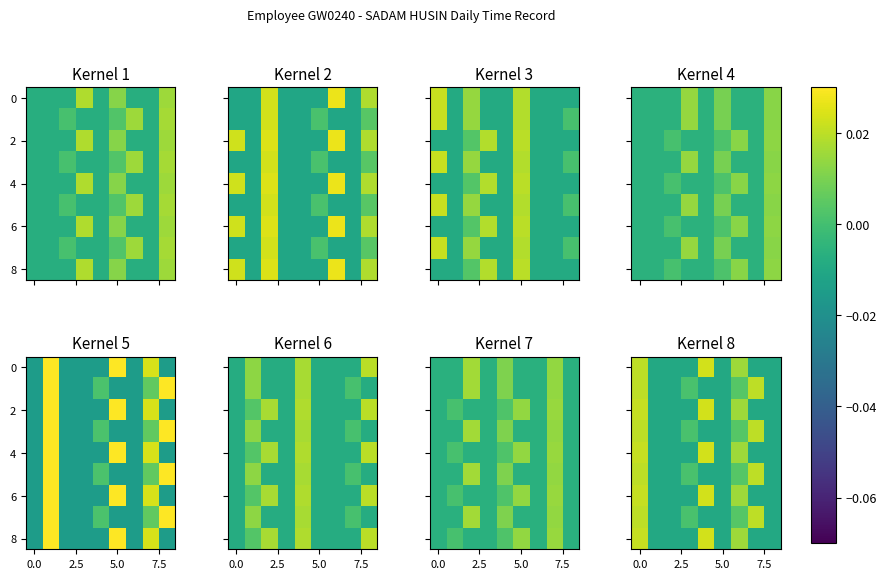

How many data points in 4 are above 0?

3